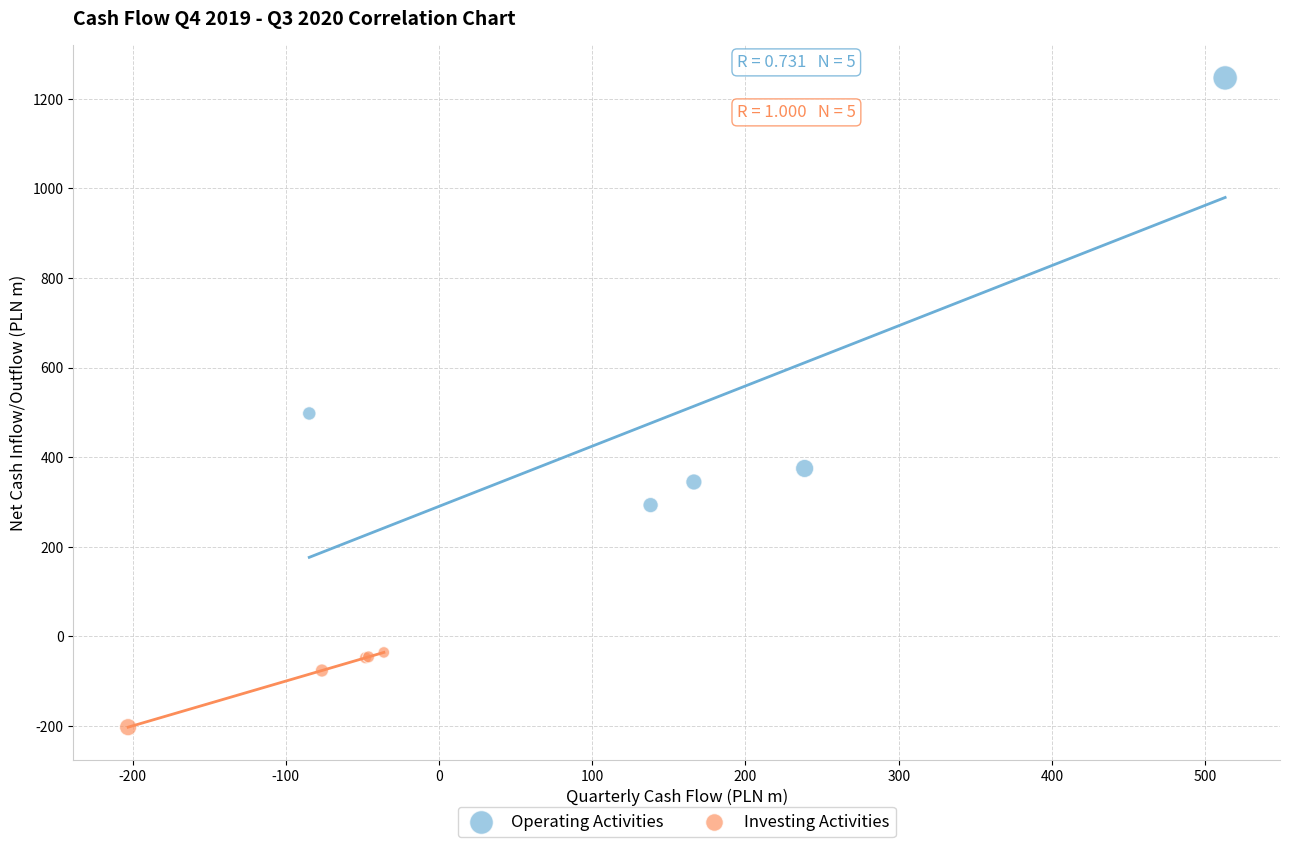

Which series has the widest spread of Y values?

Operating Activities